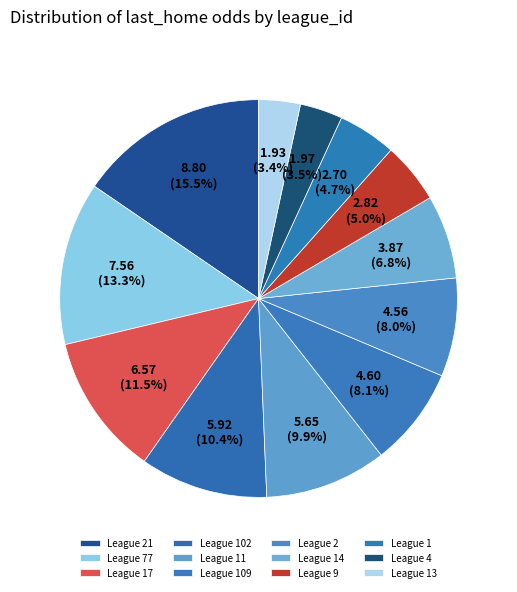

How many segments does this pie chart have?

12